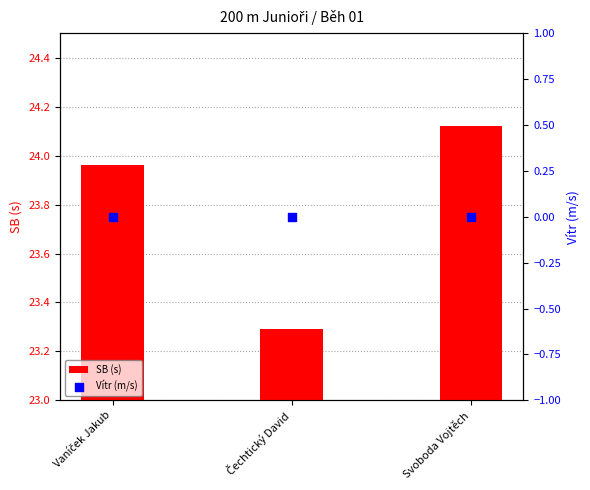

Which series has the largest total across all categories?

SB (s)